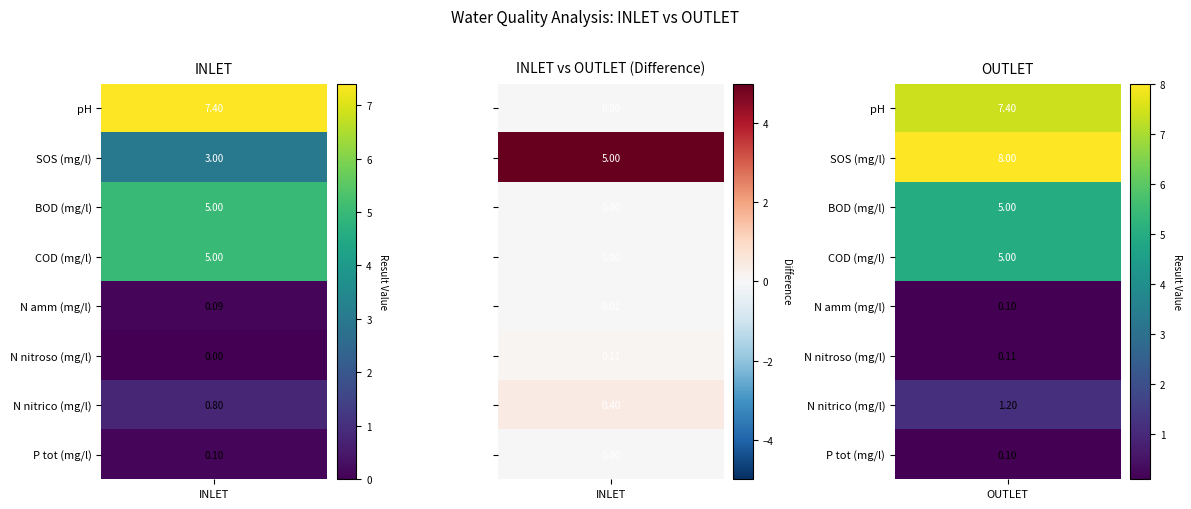

Reading left to right, transcribe all the data shown in this chart.

INLET: pH=7.4	SOS (mg/l)=3.0	BOD (mg/l)=5.0	COD (mg/l)=5.0	N amm (mg/l)=0.1	N nitroso (mg/l)=0.0	N nitrico (mg/l)=0.8	P tot (mg/l)=0.1
OUTLET: pH=7.4	SOS (mg/l)=8.0	BOD (mg/l)=5.0	COD (mg/l)=5.0	N amm (mg/l)=0.1	N nitroso (mg/l)=0.1	N nitrico (mg/l)=1.2	P tot (mg/l)=0.1